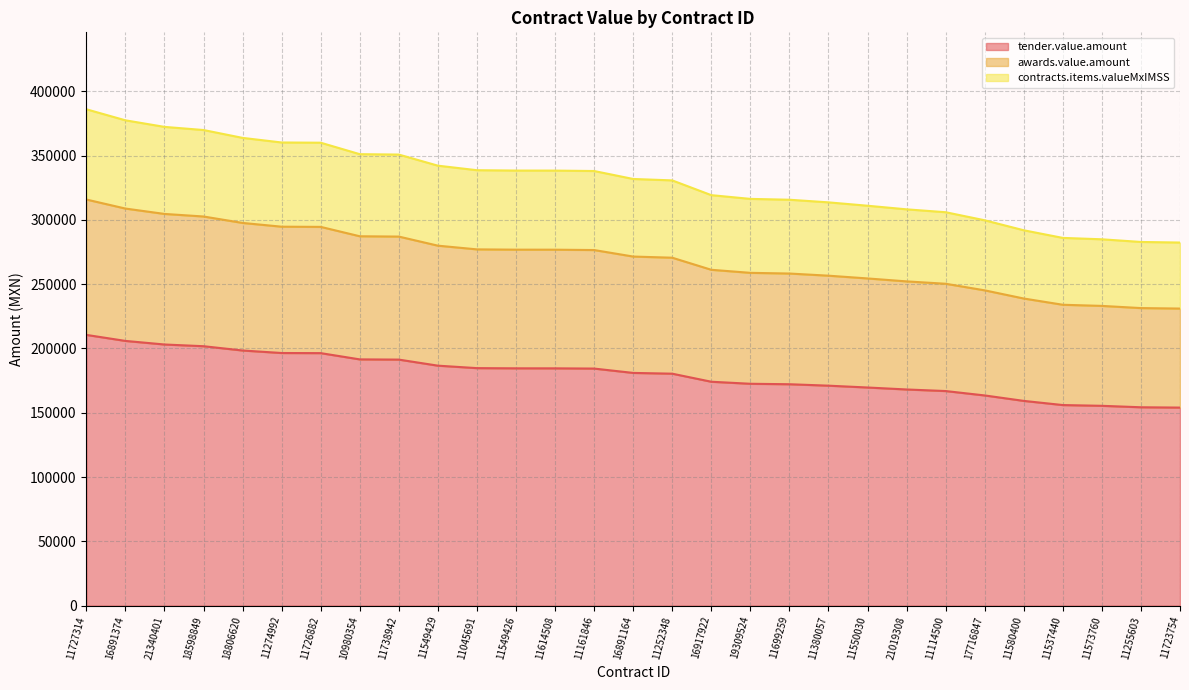

Which has a higher value, 11738942 or 11252348?

11738942